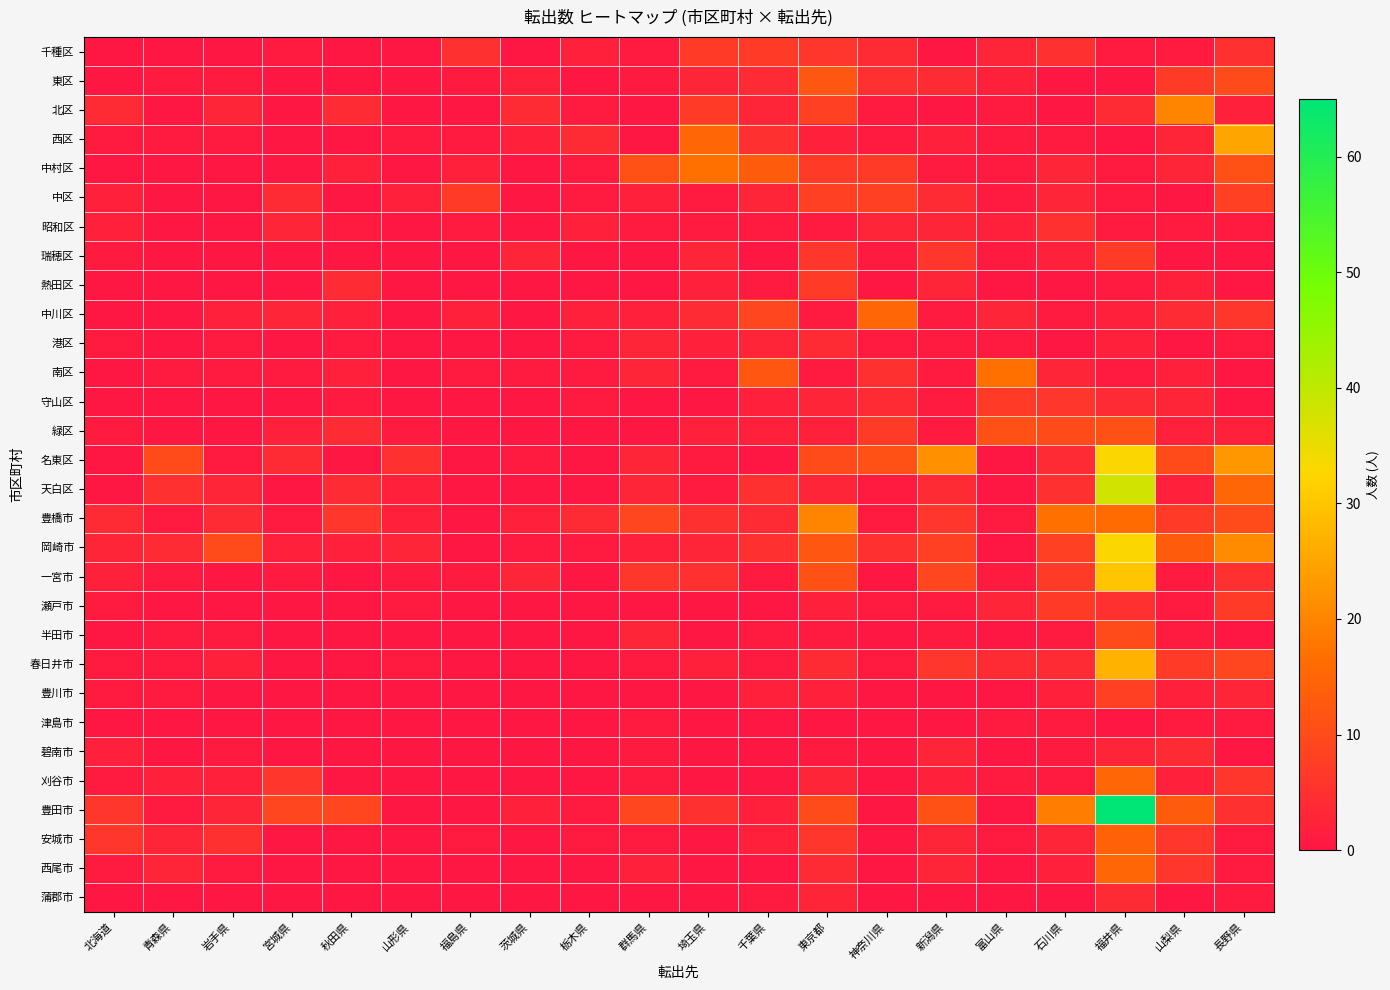

Rank the series by their maximum value, from lowest to highest.

津島市, 港区, 碧南市, 蒲郡市, 昭和区, 千種区, 瑞穂区, 熱田区, 守山区, 瀬戸市, 中区, 豊川市, 半田市, 緑区, 東区, 安城市, 中川区, 刈谷市, 西尾市, 中村区, 南区, 北区, 豊橋市, 西区, 春日井市, 一宮市, 名東区, 岡崎市, 天白区, 豊田市